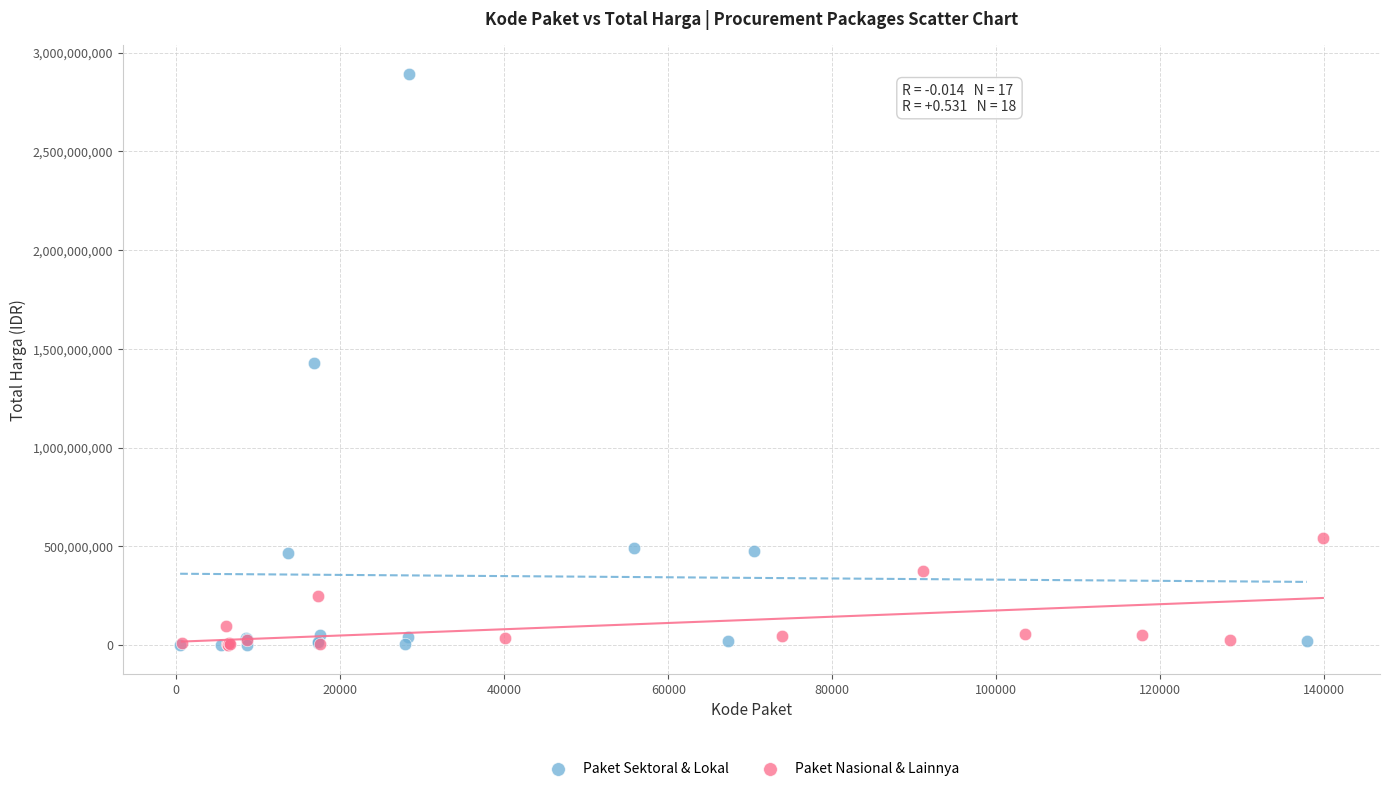

What are all the series names shown in the legend?

Paket Sektoral & Lokal, Paket Nasional & Lainnya